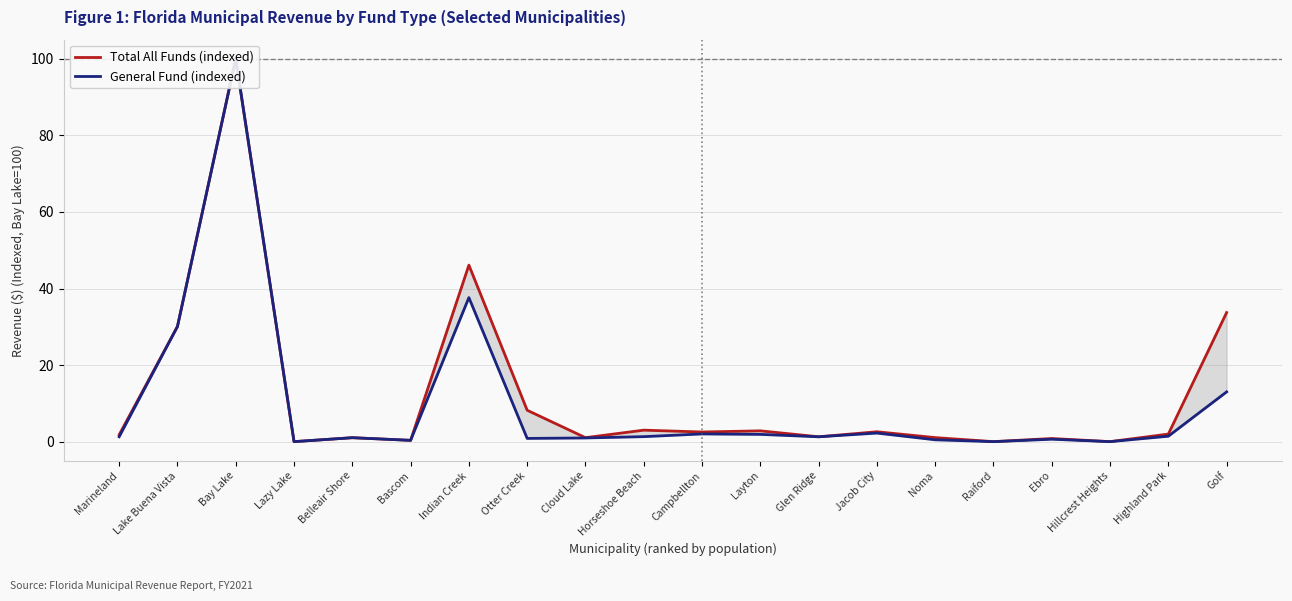

What are all the series names shown in the legend?

Total All Funds (indexed), General Fund (indexed)